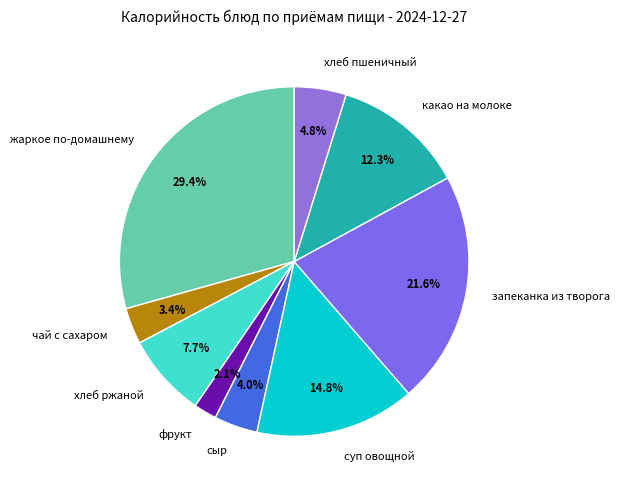

Do запеканка из творога and жаркое по-домашнему together represent more than half of the pie?

Yes